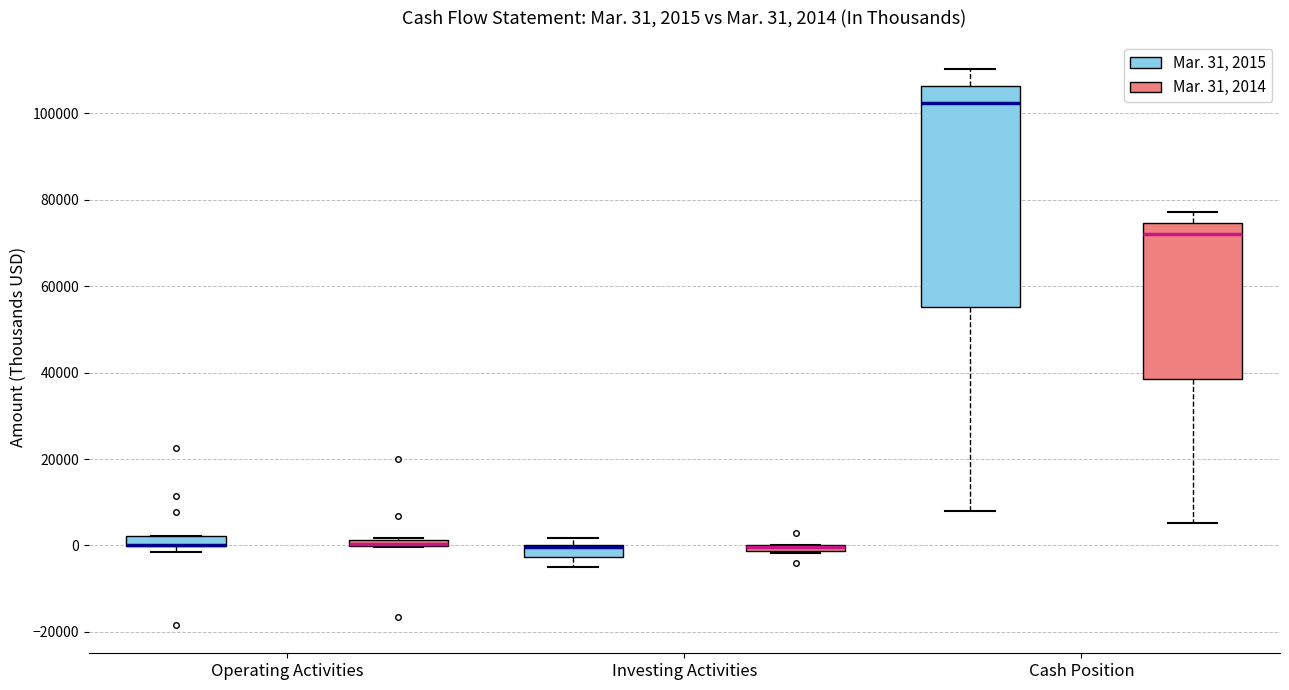

Which box is the tallest, from its lower edge to its upper edge?

Cash Position (Mar. 31, 2015)